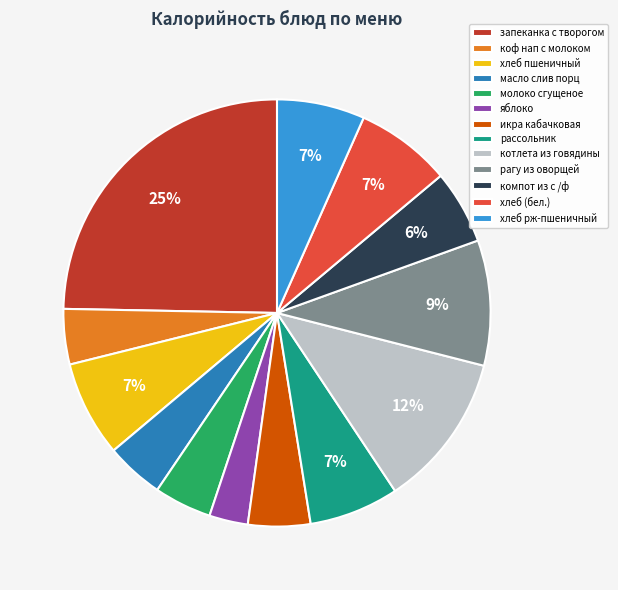

Do яблоко and рассольник together represent more than half of the pie?

No